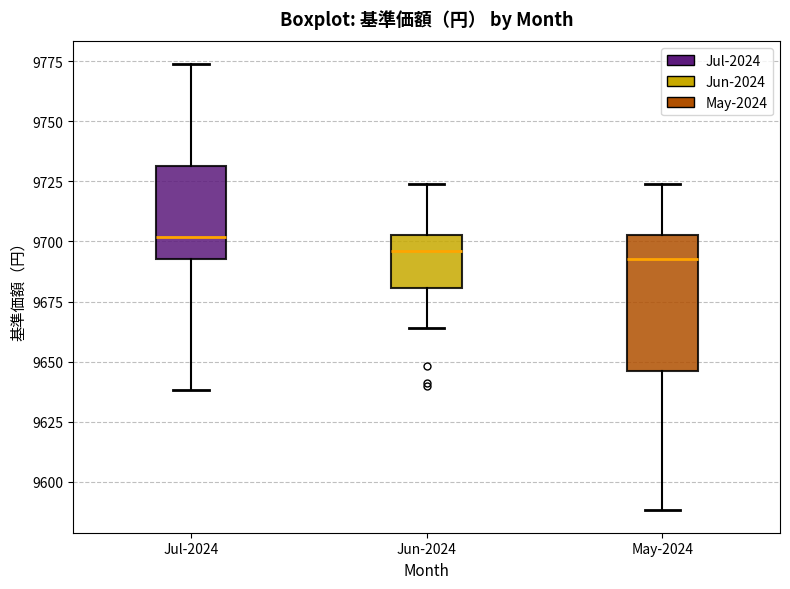

Reading left to right, read every box against the y-axis: the position of its median line, the range the box covers, and the ends of its whiskers. The values are not printed on the chart, so give them approximately, as read against the axis.

Jul-2024: median 9700, box 9695 to 9730, whiskers 9640 to 9775
Jun-2024: median 9695, box 9680 to 9705, whiskers 9665 to 9725
May-2024: median 9695, box 9645 to 9705, whiskers 9590 to 9725